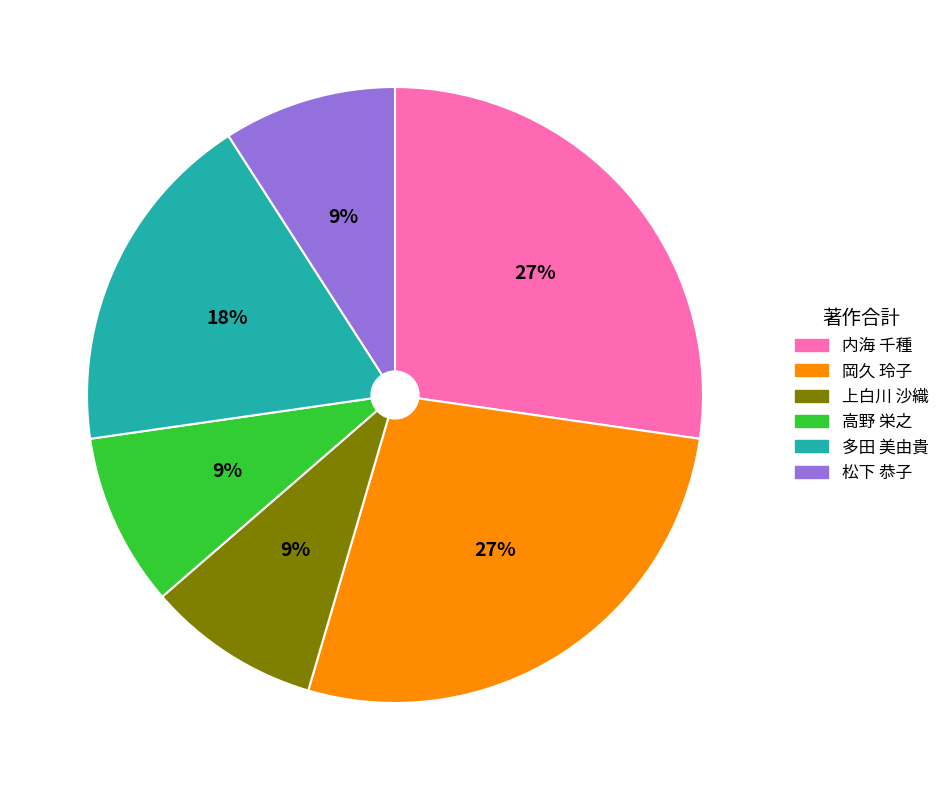

To the nearest percent, what is the combined percentage of 内海 千種 and 多田 美由貴?

45%